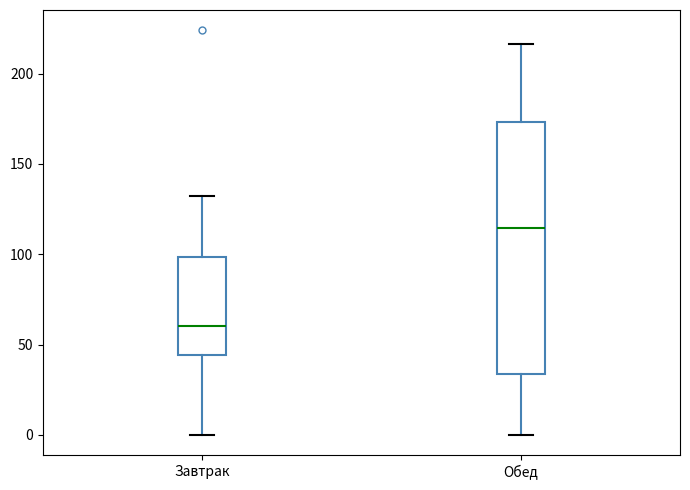

Which box has the lowest median line?

Завтрак